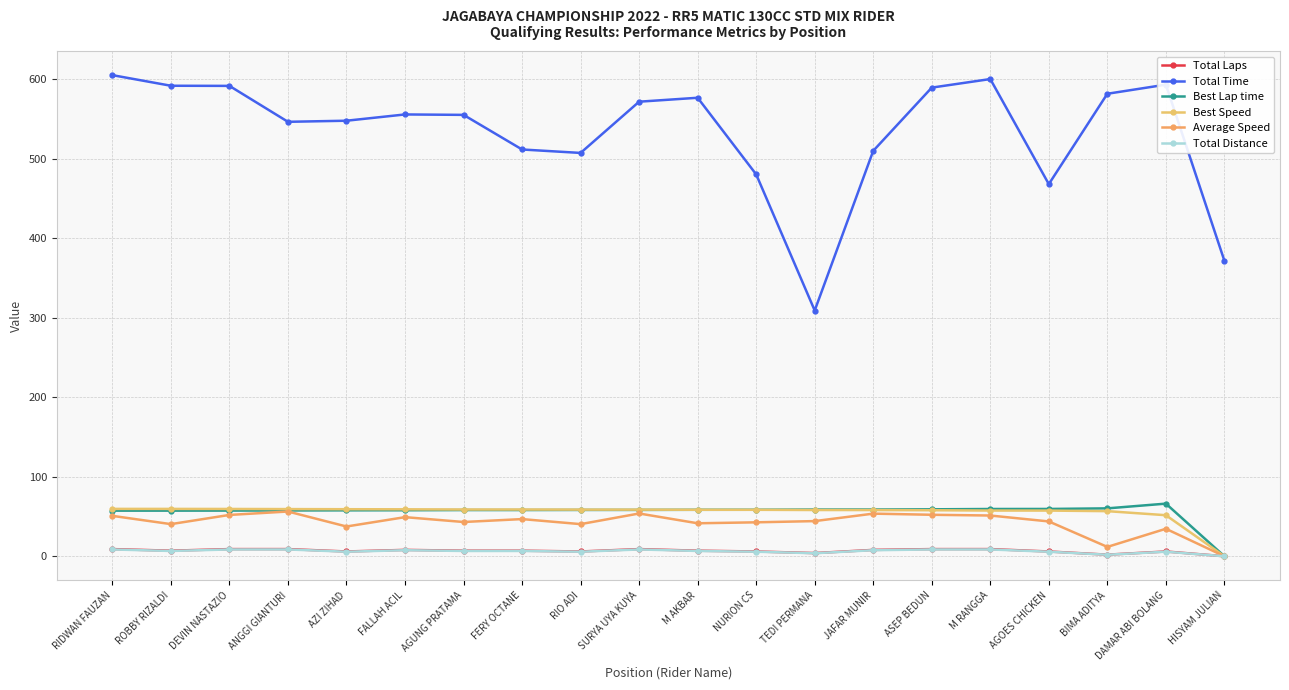

What is the difference between the maximum and minimum values in the Total Laps series?

9.0